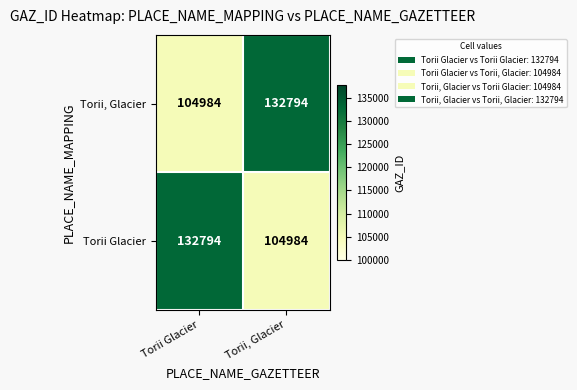

What is the total value across all series at Torii, Glacier?

237778